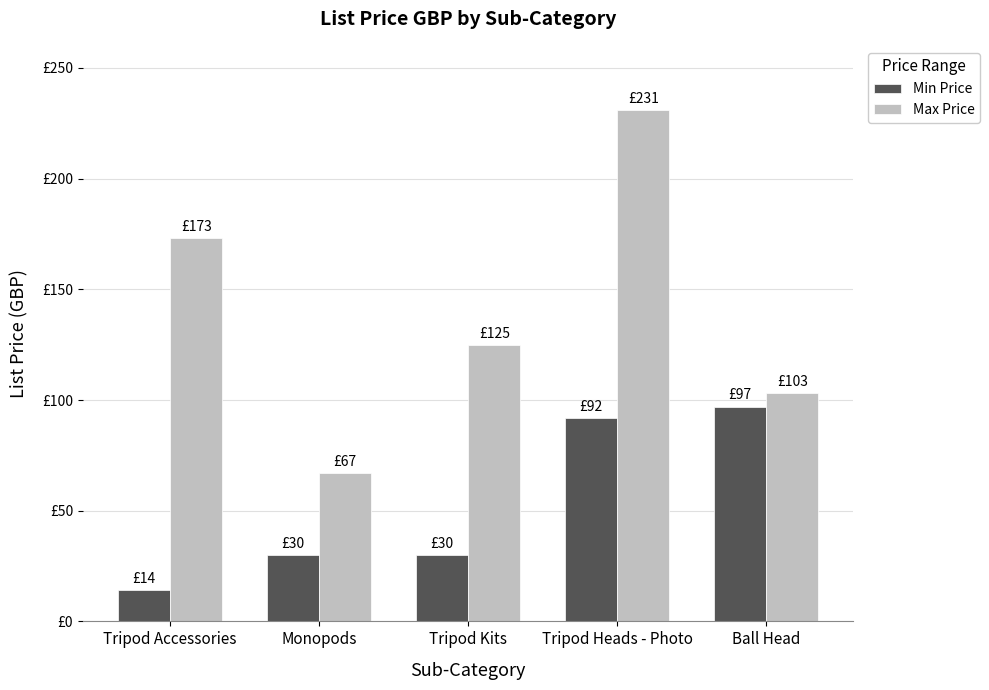

What value does the Max Price series have at Ball Head?

103